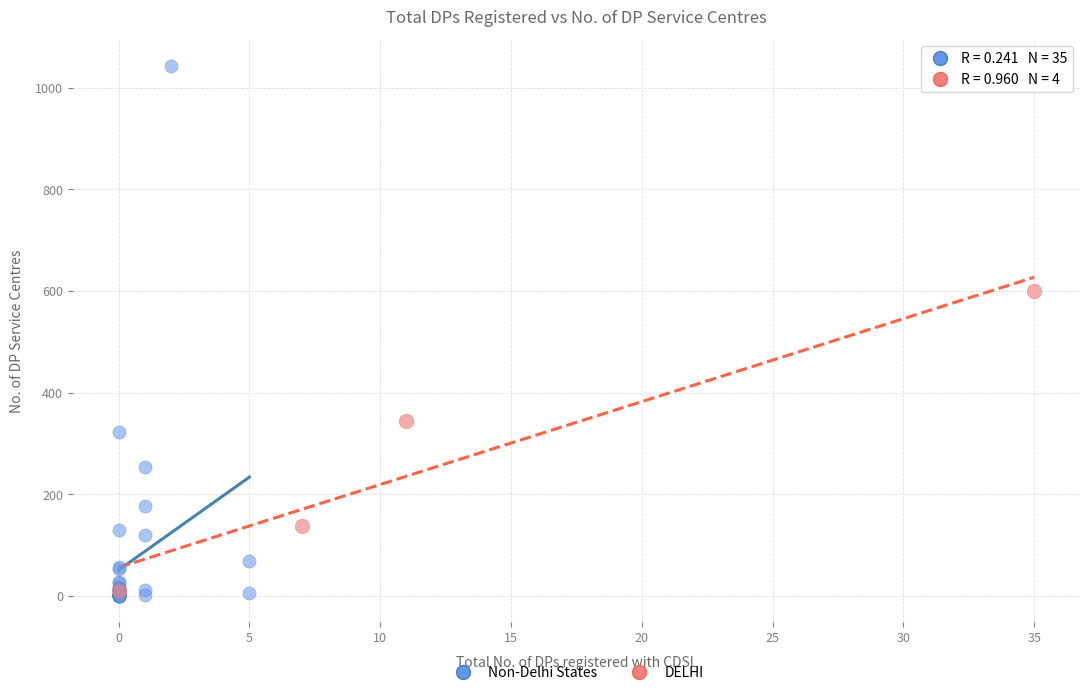

Which series has the widest spread of Y values?

Non-Delhi States